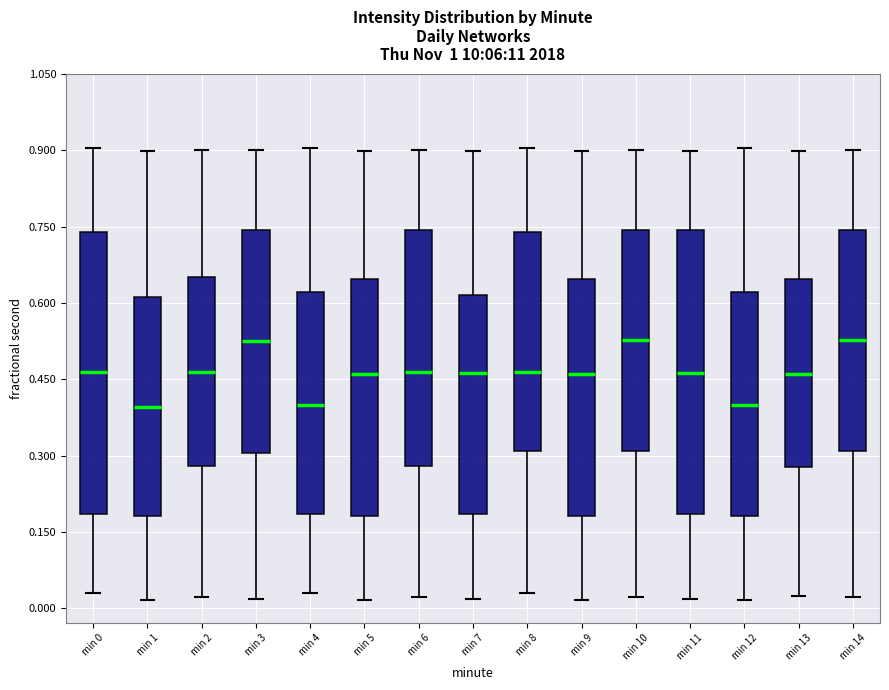

Reading left to right, read every box against the y-axis: the position of its median line, the range the box covers, and the ends of its whiskers. The values are not printed on the chart, so give them approximately, as read against the axis.

min 0: median 0.46, box 0.18 to 0.74, whiskers 0.04 to 0.90
min 1: median 0.40, box 0.18 to 0.62, whiskers 0.02 to 0.90
min 2: median 0.46, box 0.28 to 0.66, whiskers 0.02 to 0.90
min 3: median 0.52, box 0.30 to 0.74, whiskers 0.02 to 0.90
min 4: median 0.40, box 0.18 to 0.62, whiskers 0.04 to 0.90
min 5: median 0.46, box 0.18 to 0.64, whiskers 0.02 to 0.90
min 6: median 0.46, box 0.28 to 0.74, whiskers 0.02 to 0.90
min 7: median 0.46, box 0.18 to 0.62, whiskers 0.02 to 0.90
min 8: median 0.46, box 0.30 to 0.74, whiskers 0.04 to 0.90
min 9: median 0.46, box 0.18 to 0.64, whiskers 0.02 to 0.90
min 10: median 0.52, box 0.30 to 0.74, whiskers 0.02 to 0.90
min 11: median 0.46, box 0.18 to 0.74, whiskers 0.02 to 0.90
min 12: median 0.40, box 0.18 to 0.62, whiskers 0.02 to 0.90
min 13: median 0.46, box 0.28 to 0.64, whiskers 0.02 to 0.90
min 14: median 0.52, box 0.30 to 0.74, whiskers 0.02 to 0.90